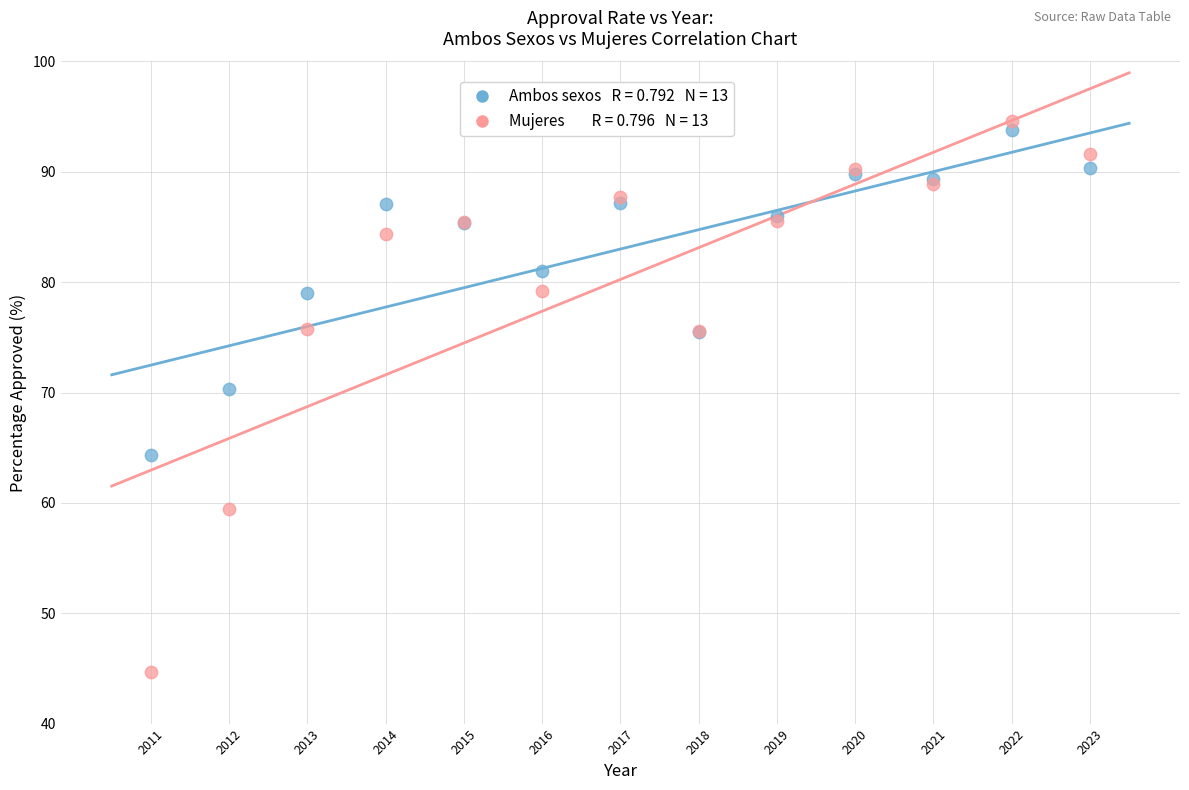

Across all series, what Y value is closest to 69?

70.3